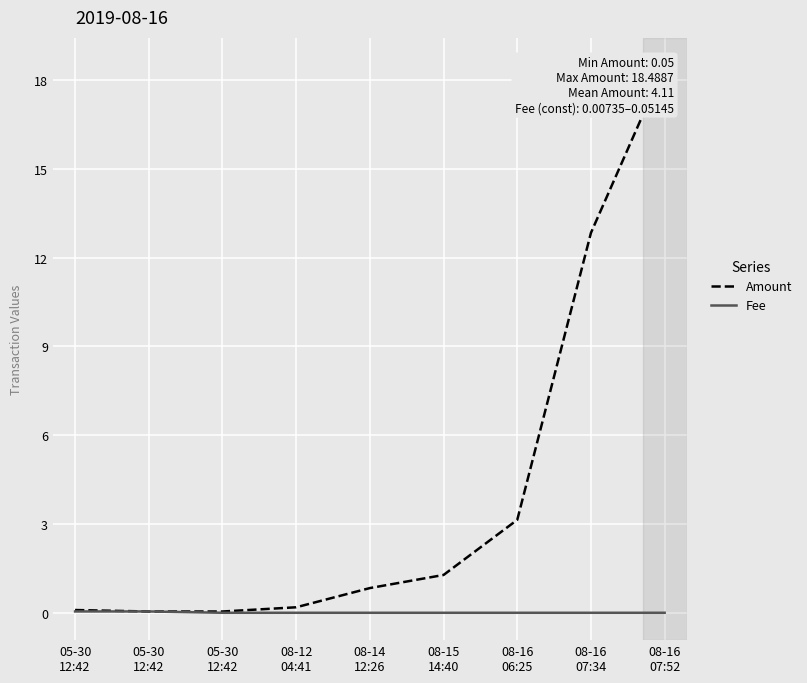

What is the difference between the highest and lowest values at 08-14
12:26?

0.8